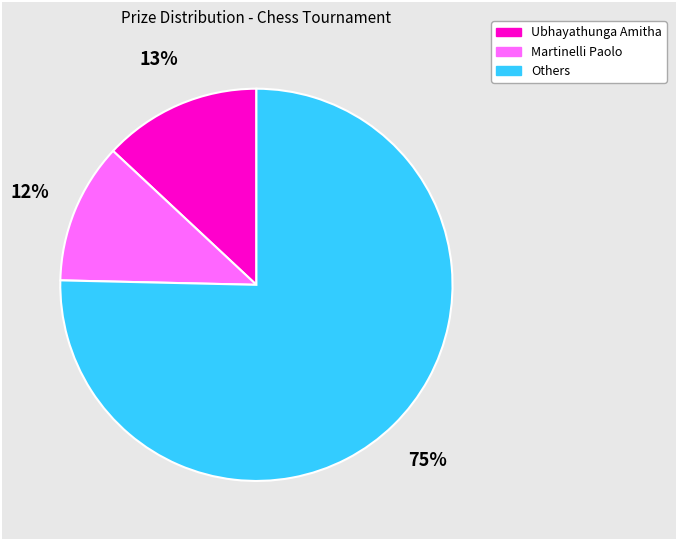

Which has a higher value, Others or Martinelli Paolo?

Others